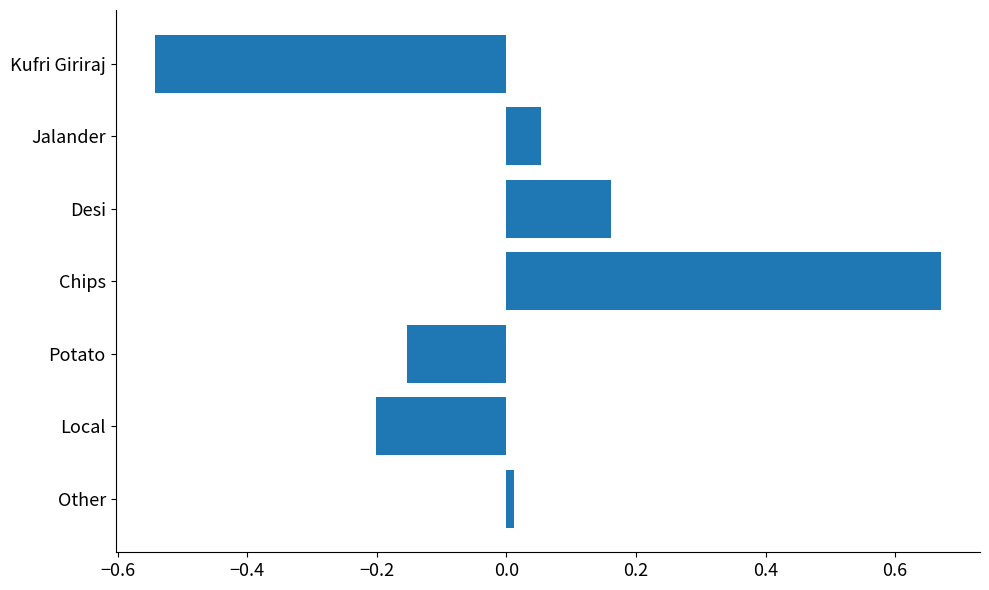

Are the bars horizontal?

Yes